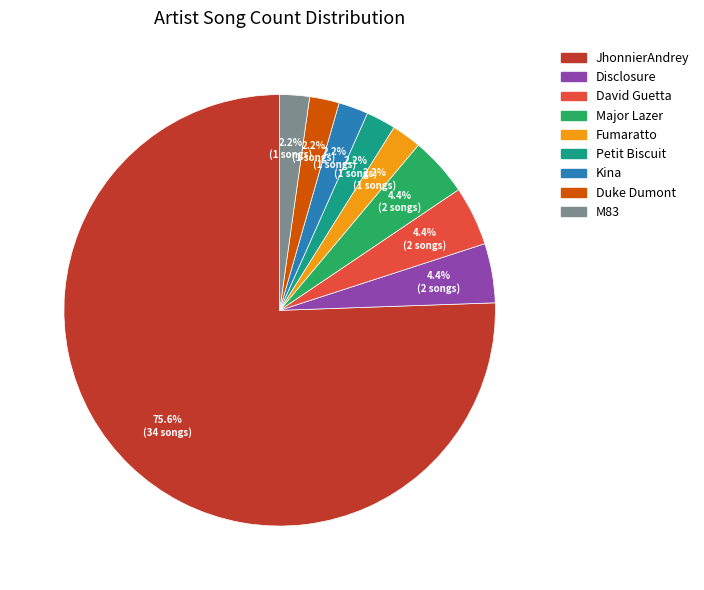

To the nearest percent, what portion does M83 represent?

2%